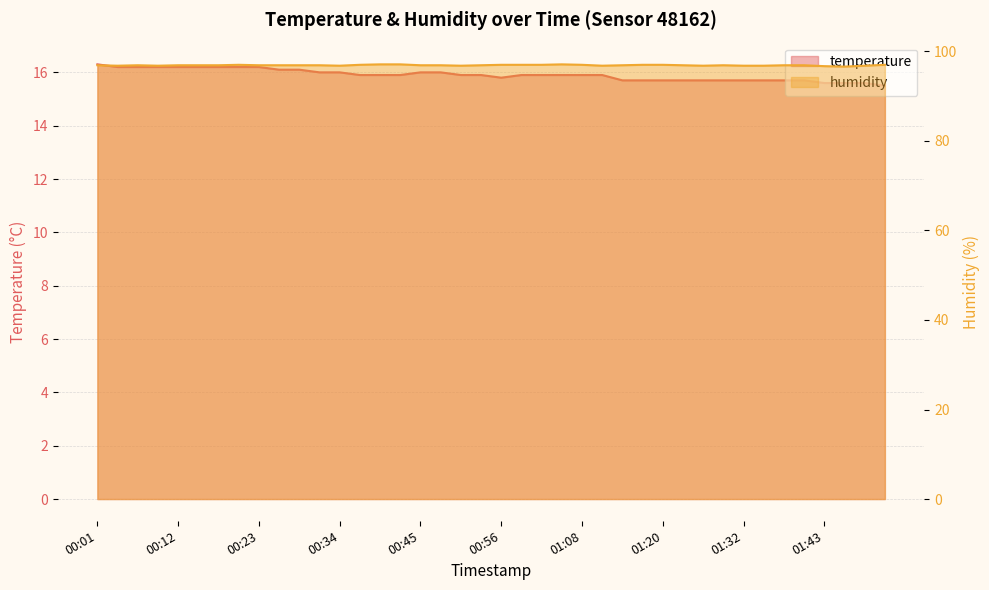

Is it true that humidity equals 38.9 at 00:15?

False